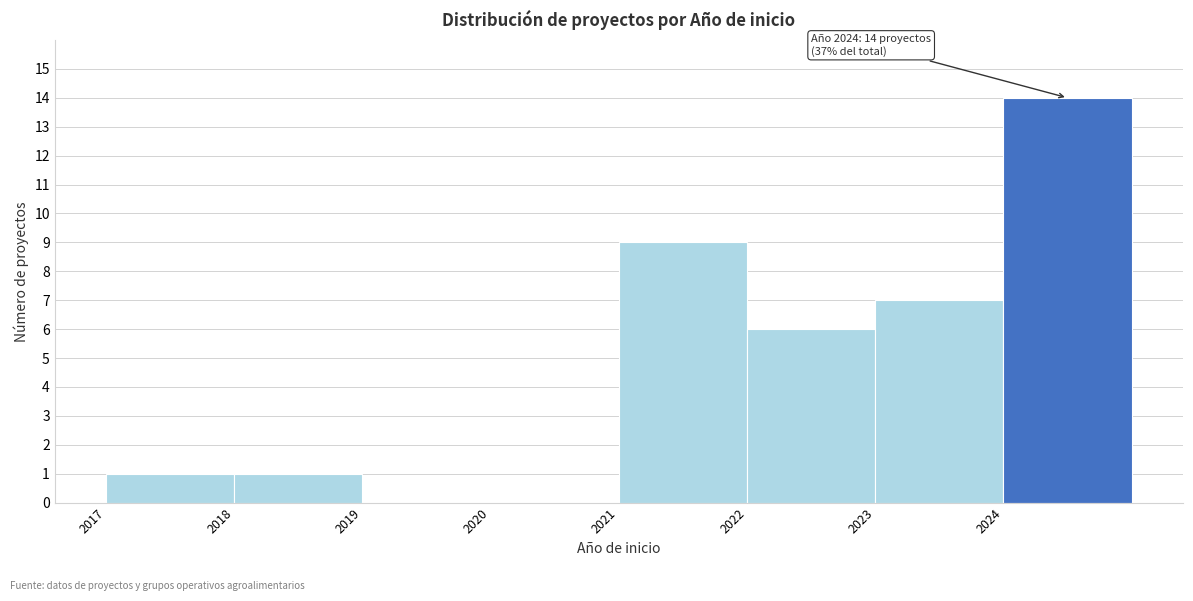

Over which range of the x-axis is the bar tallest?

2024 to 2025